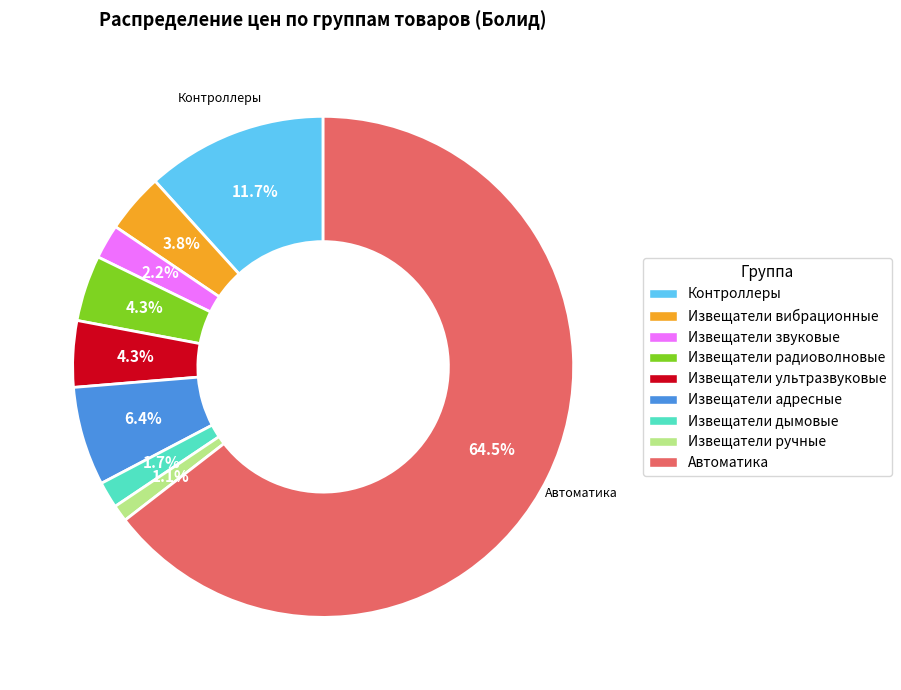

Does any single category account for the majority?

Yes